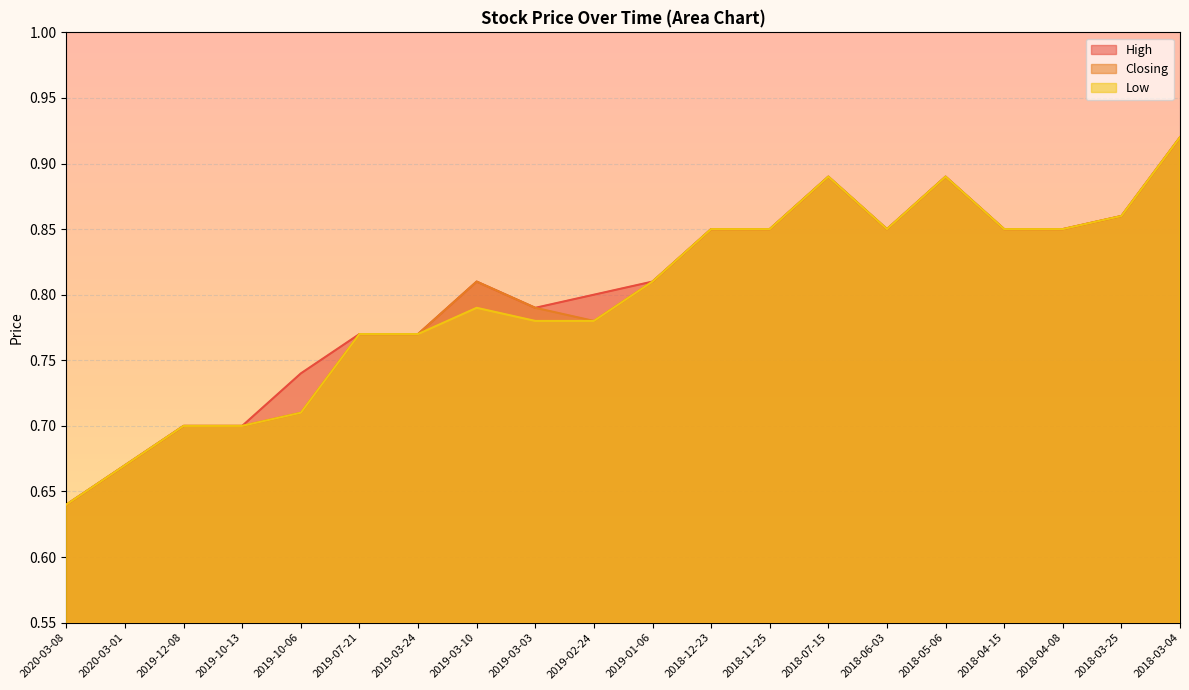

True or false: Closing and High intersect in this chart.

False